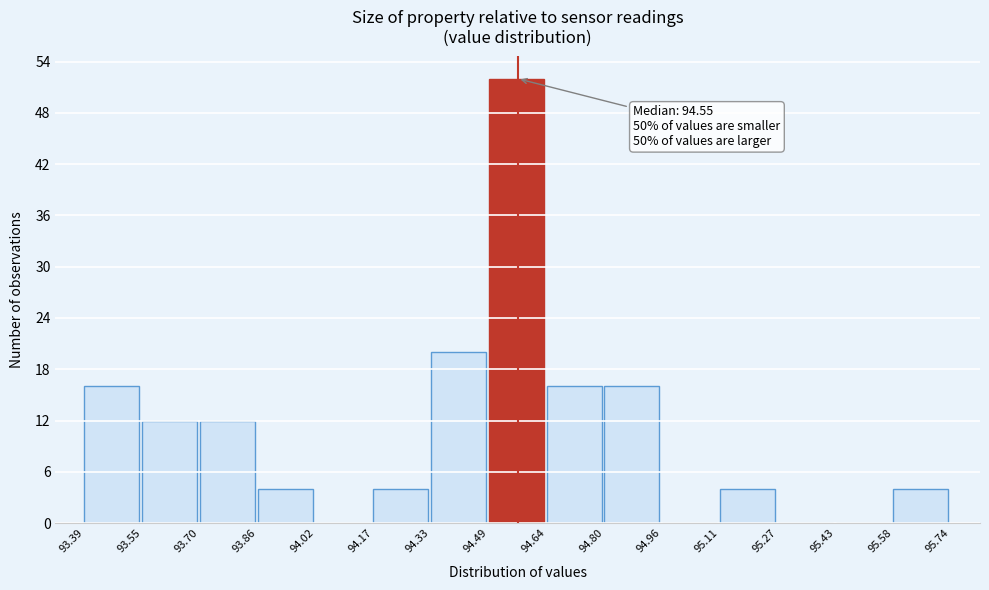

Which range on the x-axis has the tallest bar?

94.49 to 94.64